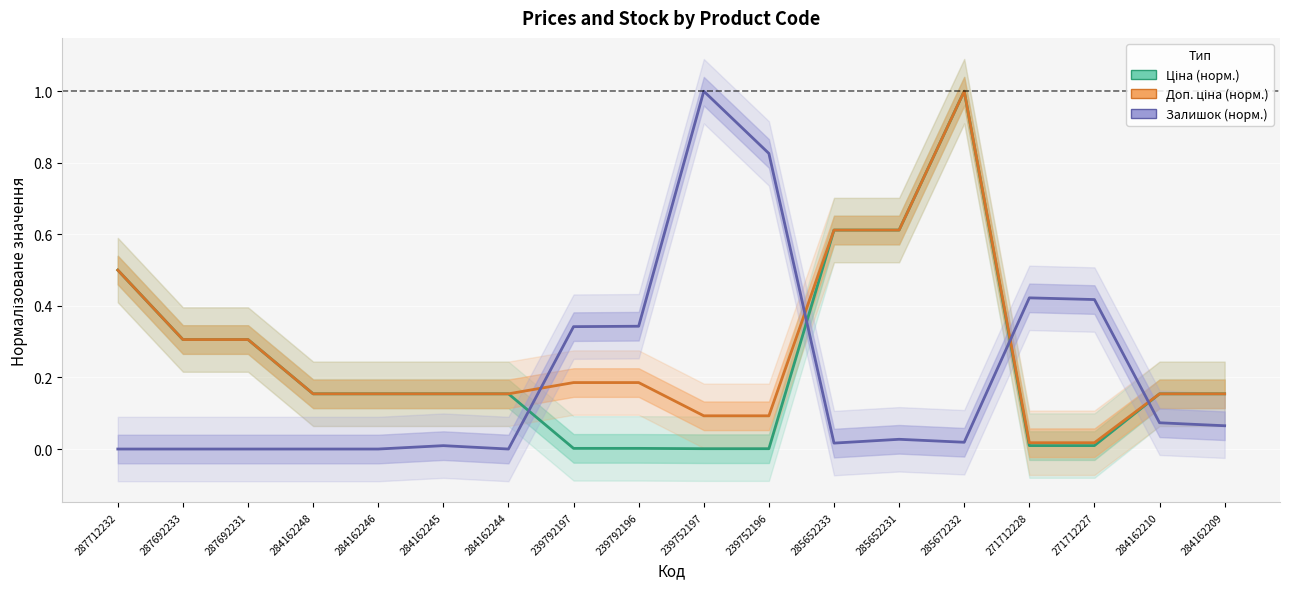

How many intersections are there between Залишок (норм.) and Доп. ціна (норм.)?

4